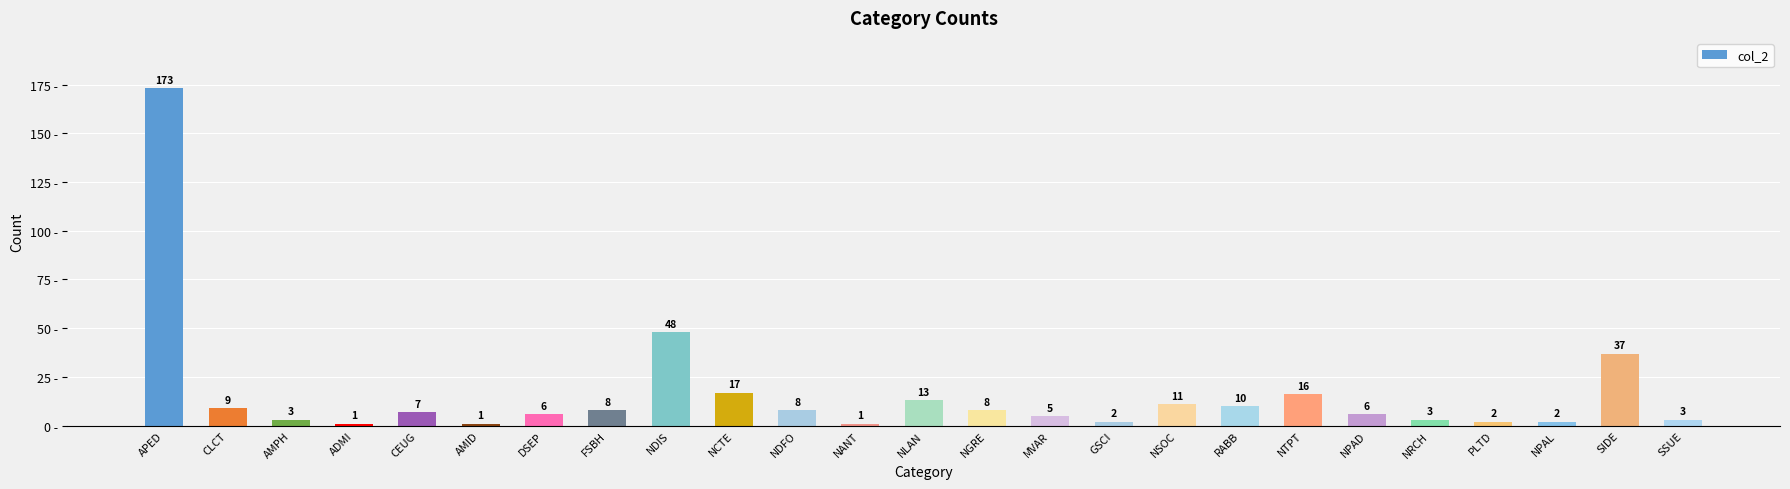

Approximately how many times larger is the value at NCTE compared to SIDE?

0.5